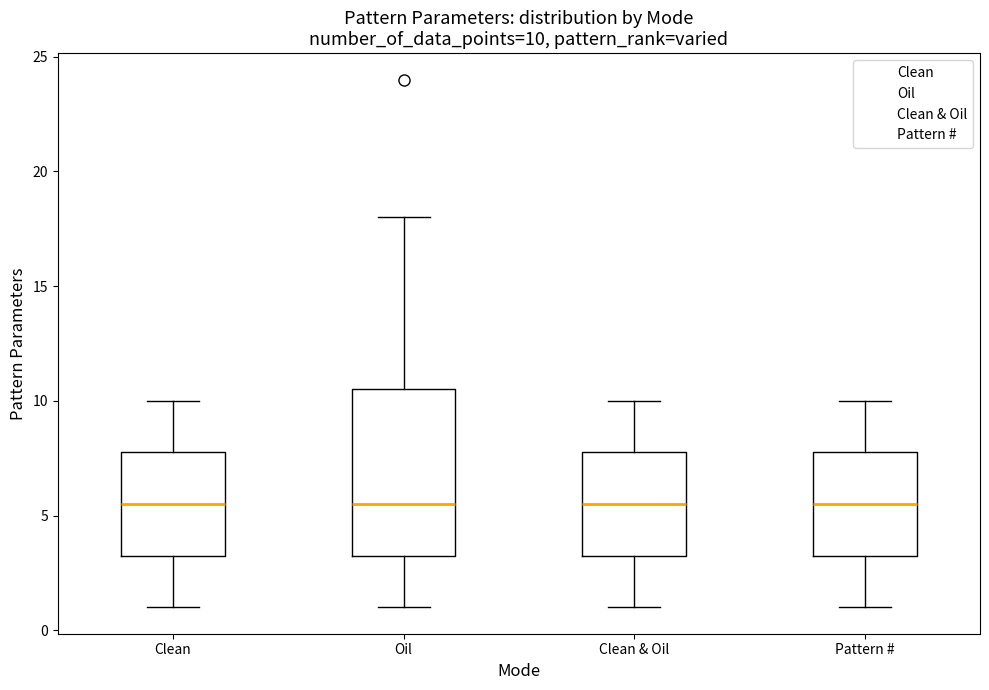

Which box is the tallest, from its lower edge to its upper edge?

Oil